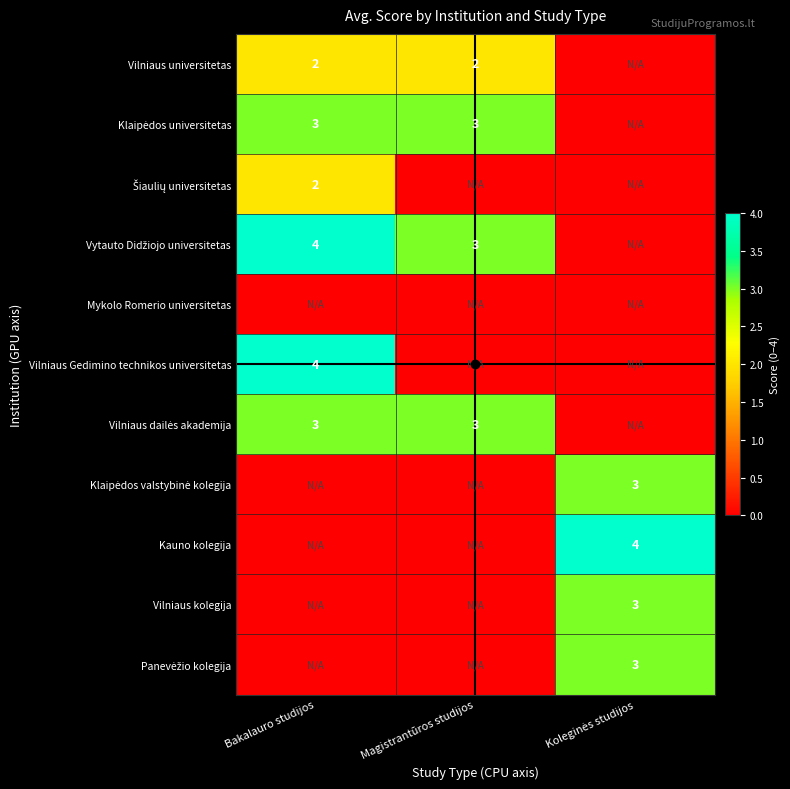

Is it true that Klaipėdos universitetas equals 3 at Bakalauro studijos?

True